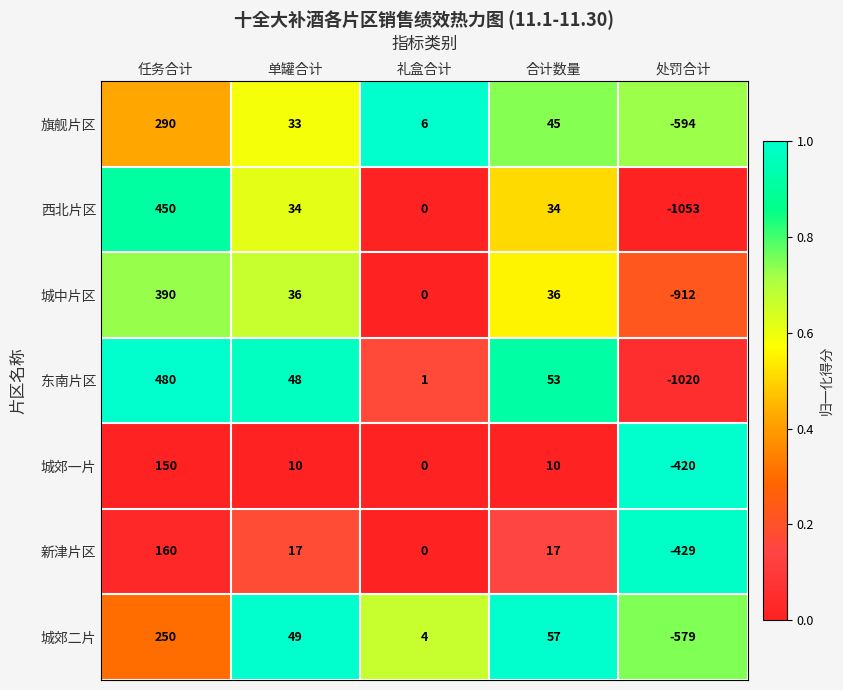

What is the difference between the maximum and minimum values in the 城郊一片 series?

570